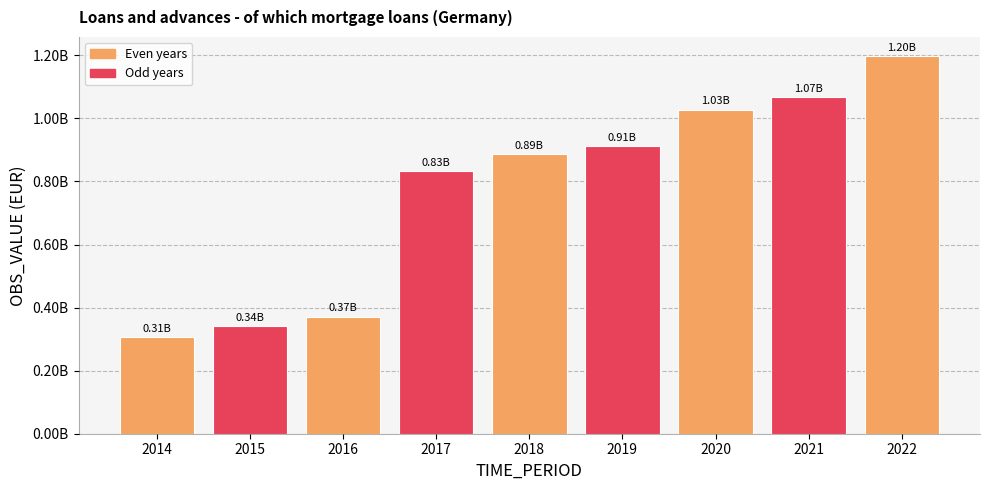

Are the bars horizontal?

No